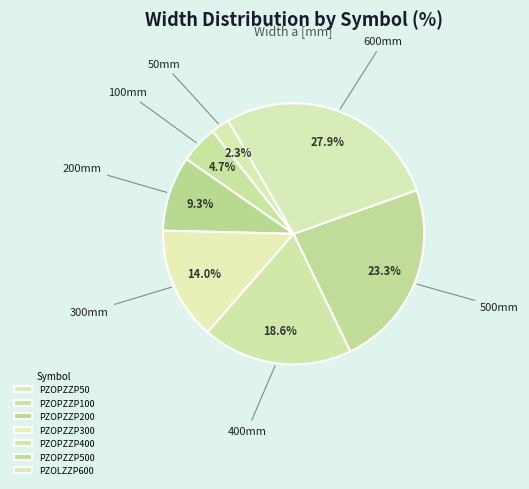

What is the ratio of the value at PZOPZZP200 to the value at PZOPZZP400?

0.5